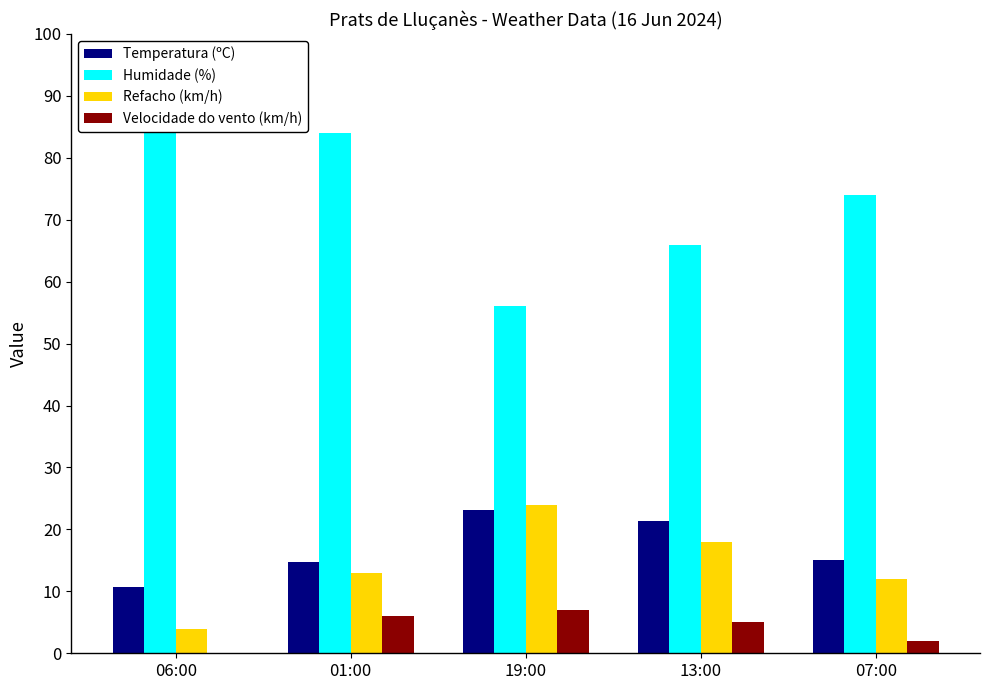

Read the Refacho (km/h) value at 07:00.

12.0